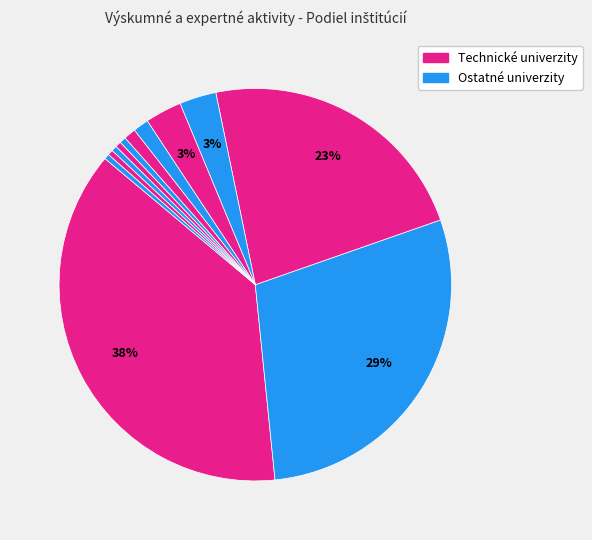

How many segments does this pie chart have?

12